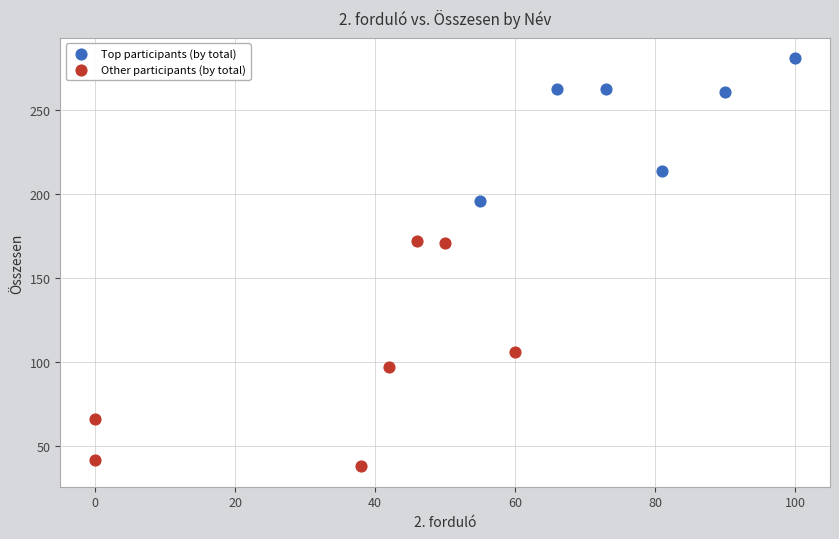

Which series has the widest spread of Y values?

Other participants (by total)